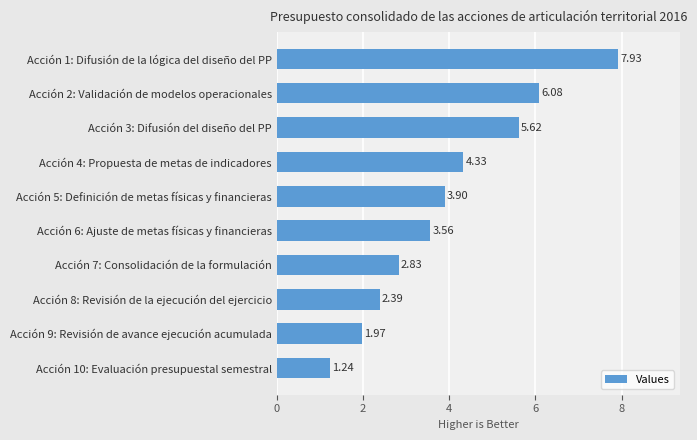

What is the sum of all values?

39.9